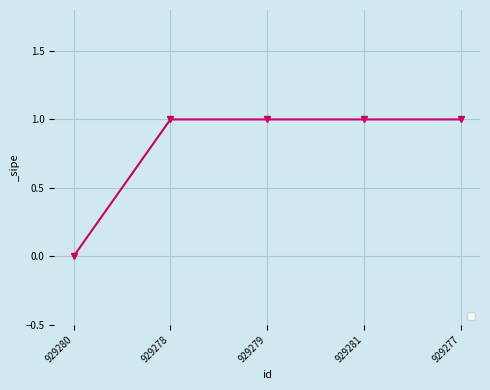

How many data points does each series have?

5